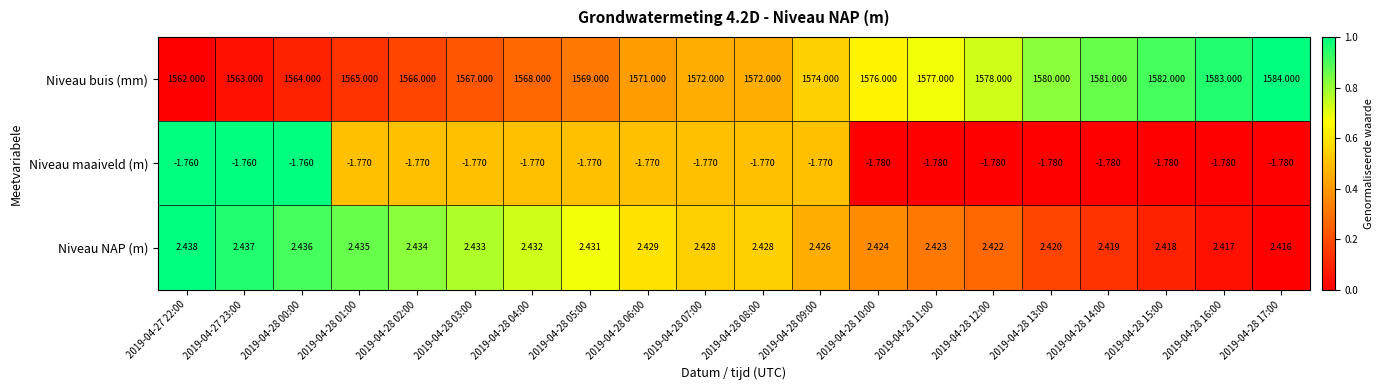

Which series has the largest total across all categories?

Niveau buis (mm)